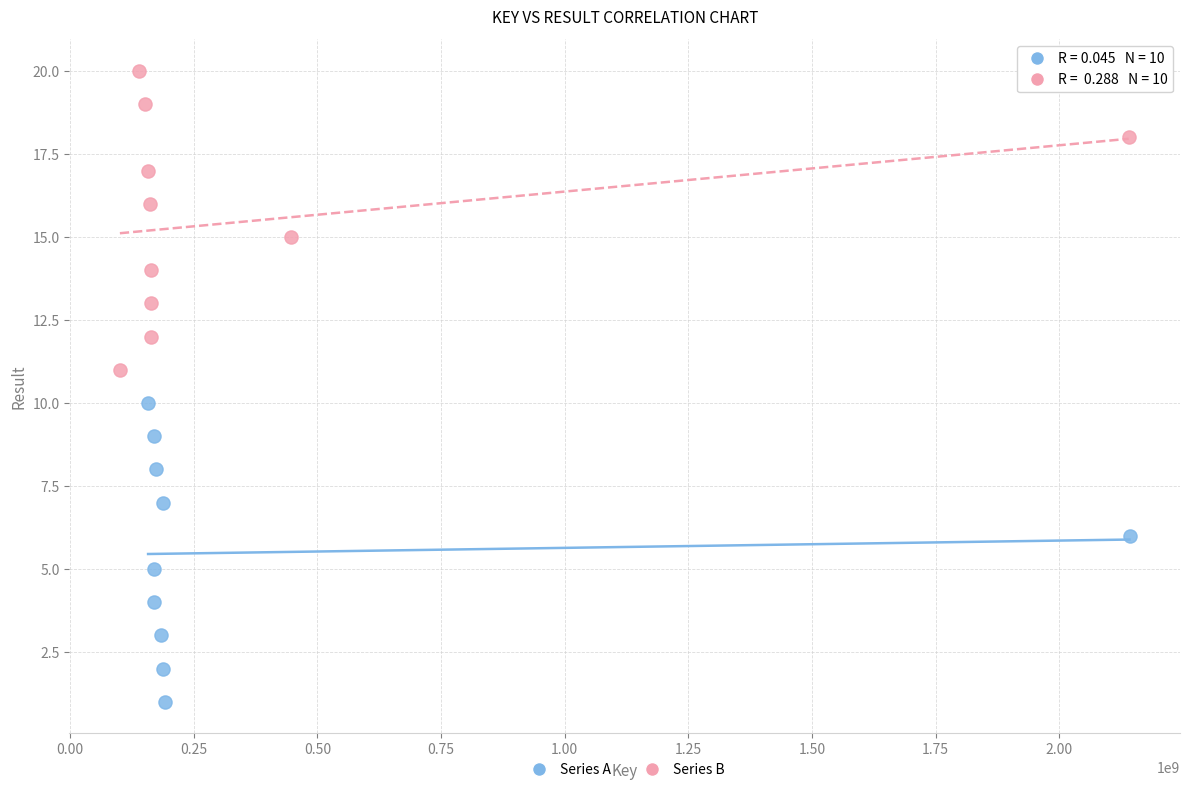

What are all the series names shown in the legend?

Series A, Series B